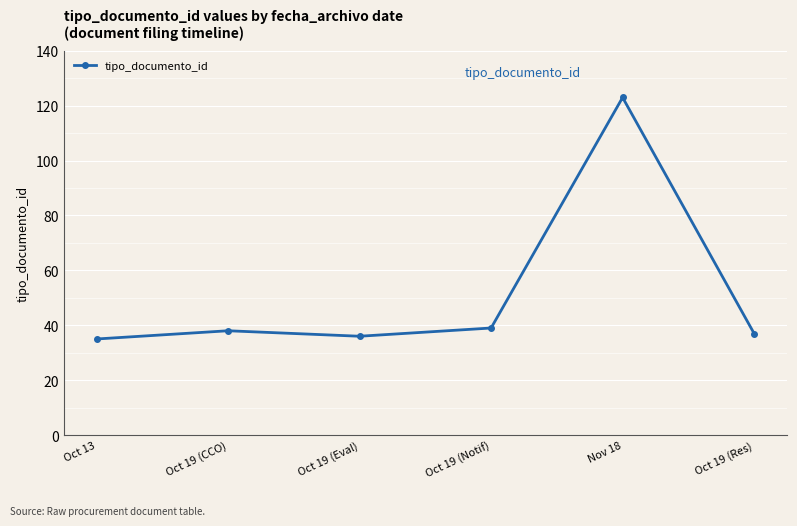

What is the difference between the maximum and minimum values?

88